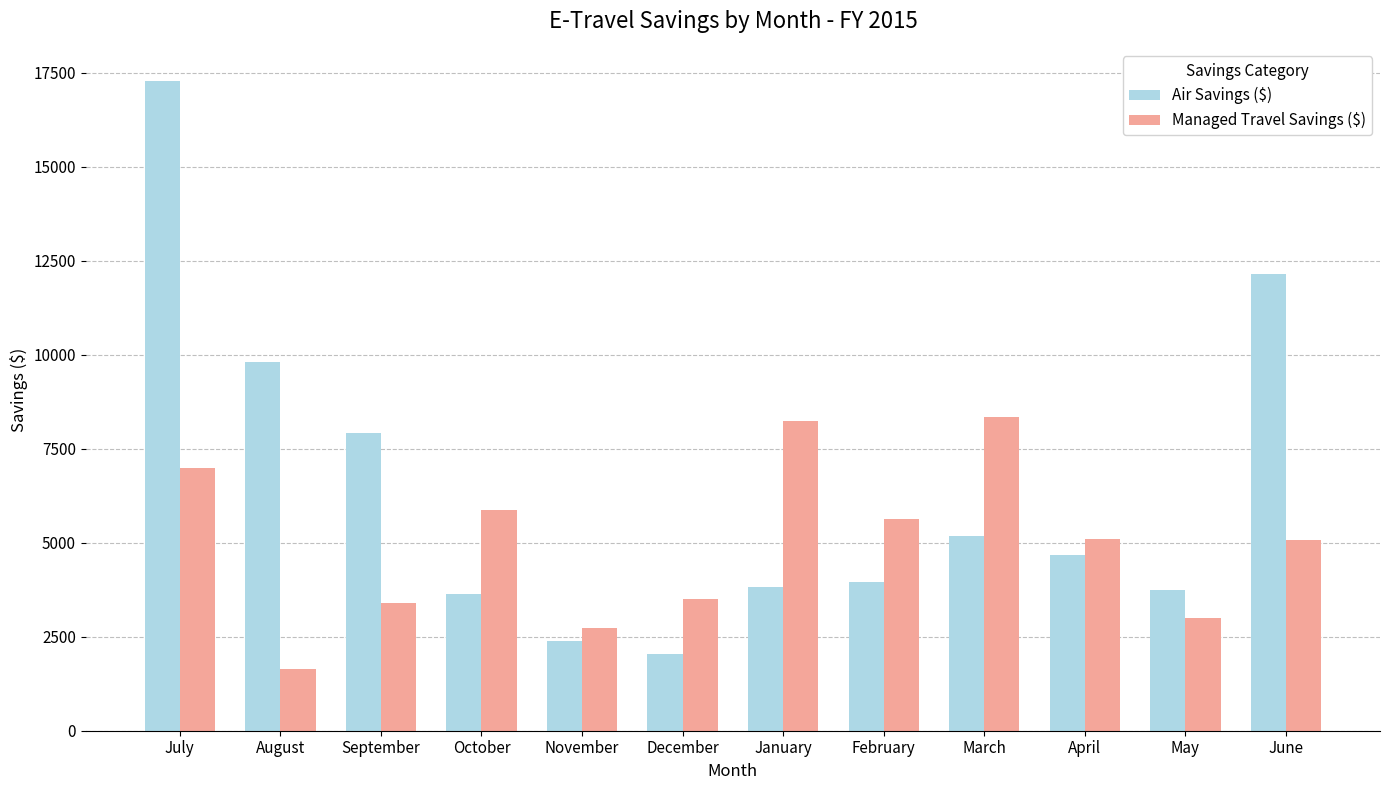

At which label does Managed Travel Savings ($) reach its minimum?

August